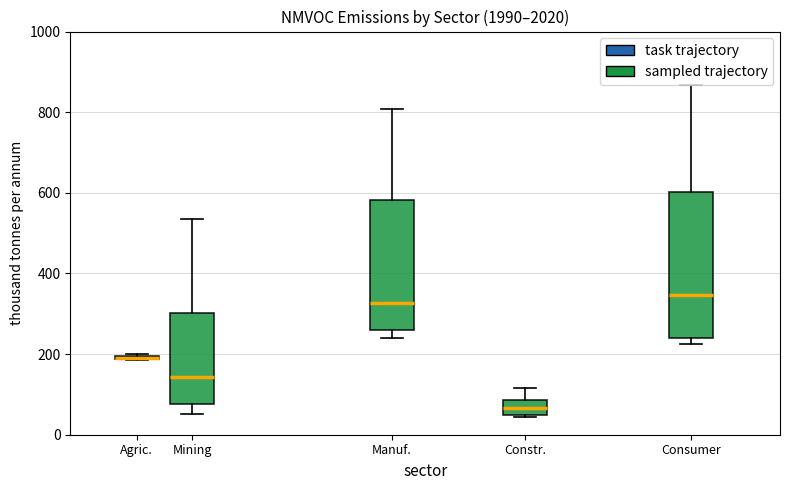

Which box is the tallest, from its lower edge to its upper edge?

Consumer